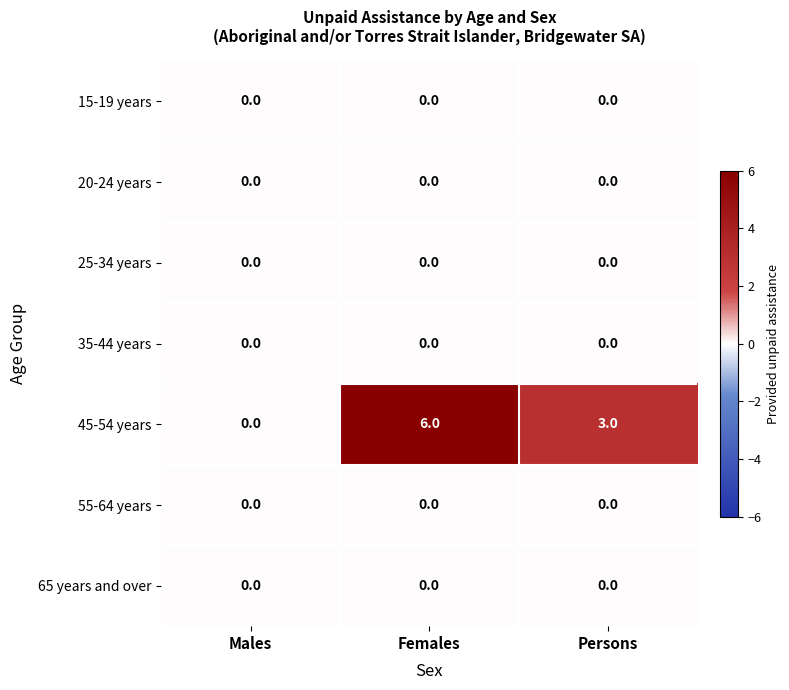

Which category has the highest value across all series?

Females